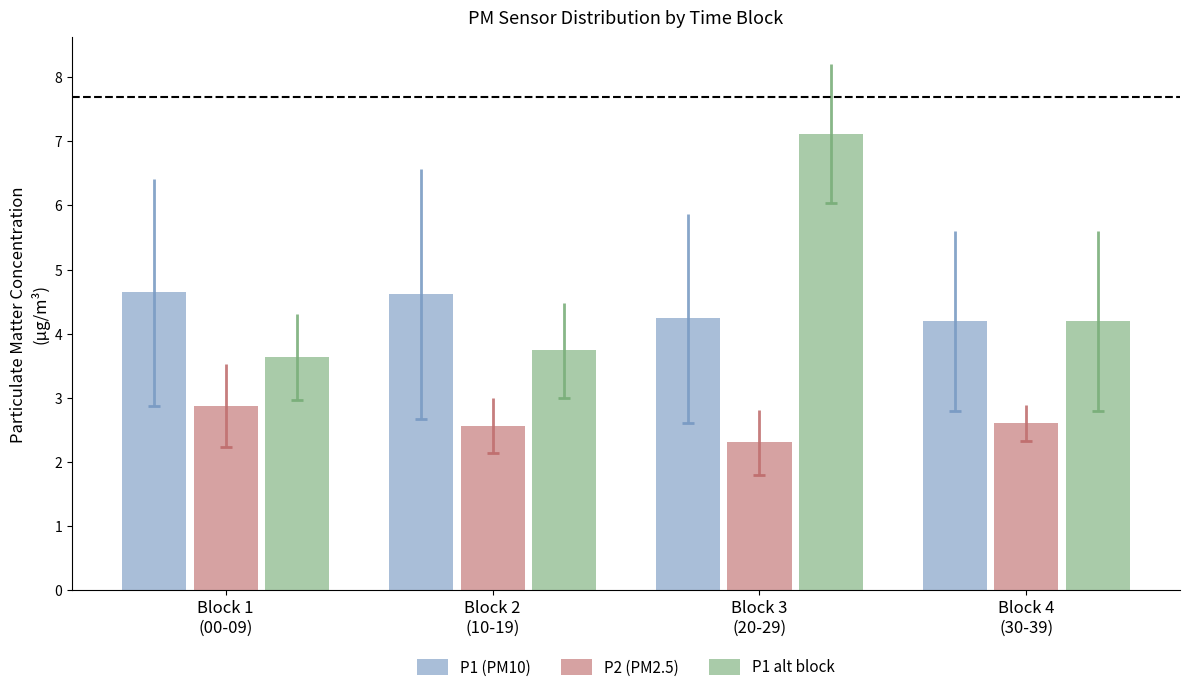

Reading left to right, what are all the values shown in this chart?

P1 (PM10): 4.6	4.6	4.2	4.2
P2 (PM2.5): 2.9	2.6	2.3	2.6
P1 alt block: 3.6	3.7	7.1	4.2